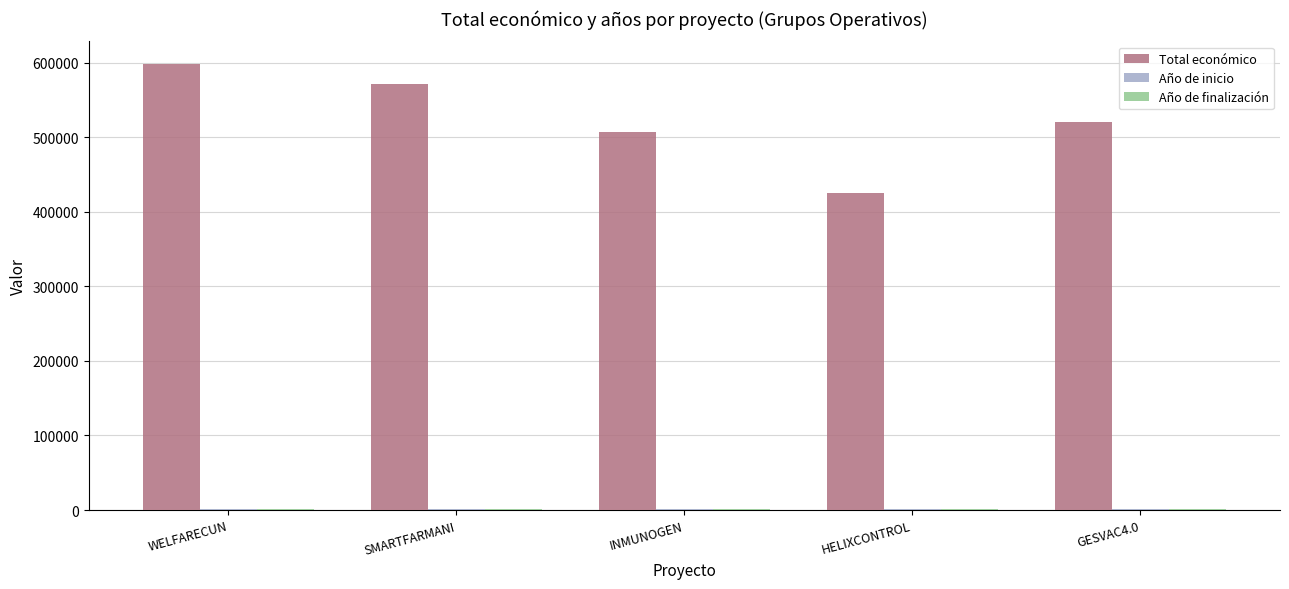

Which series has the widest spread of values?

Total económico